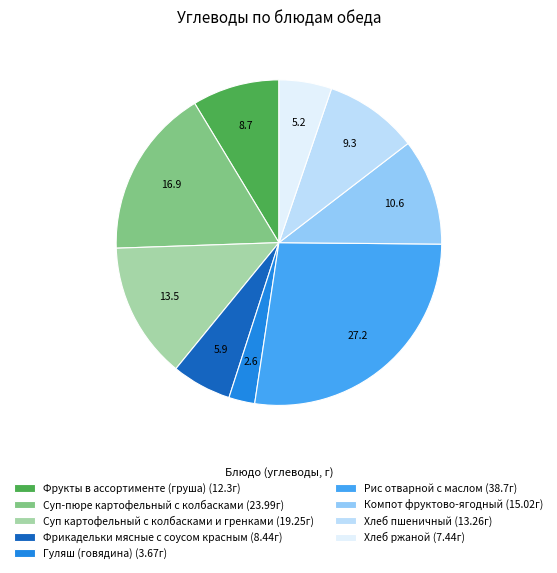

Which category has the smallest portion of the pie?

Гуляш (говядина)